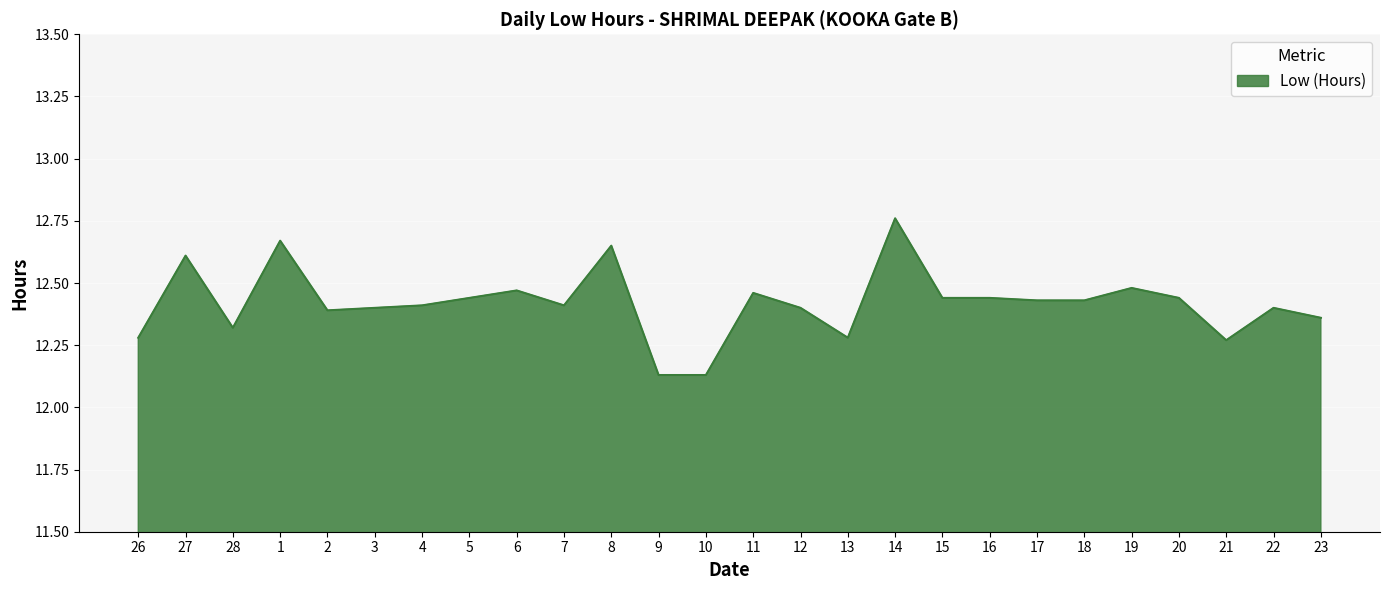

At which category does the chart reach its peak across all series?

14